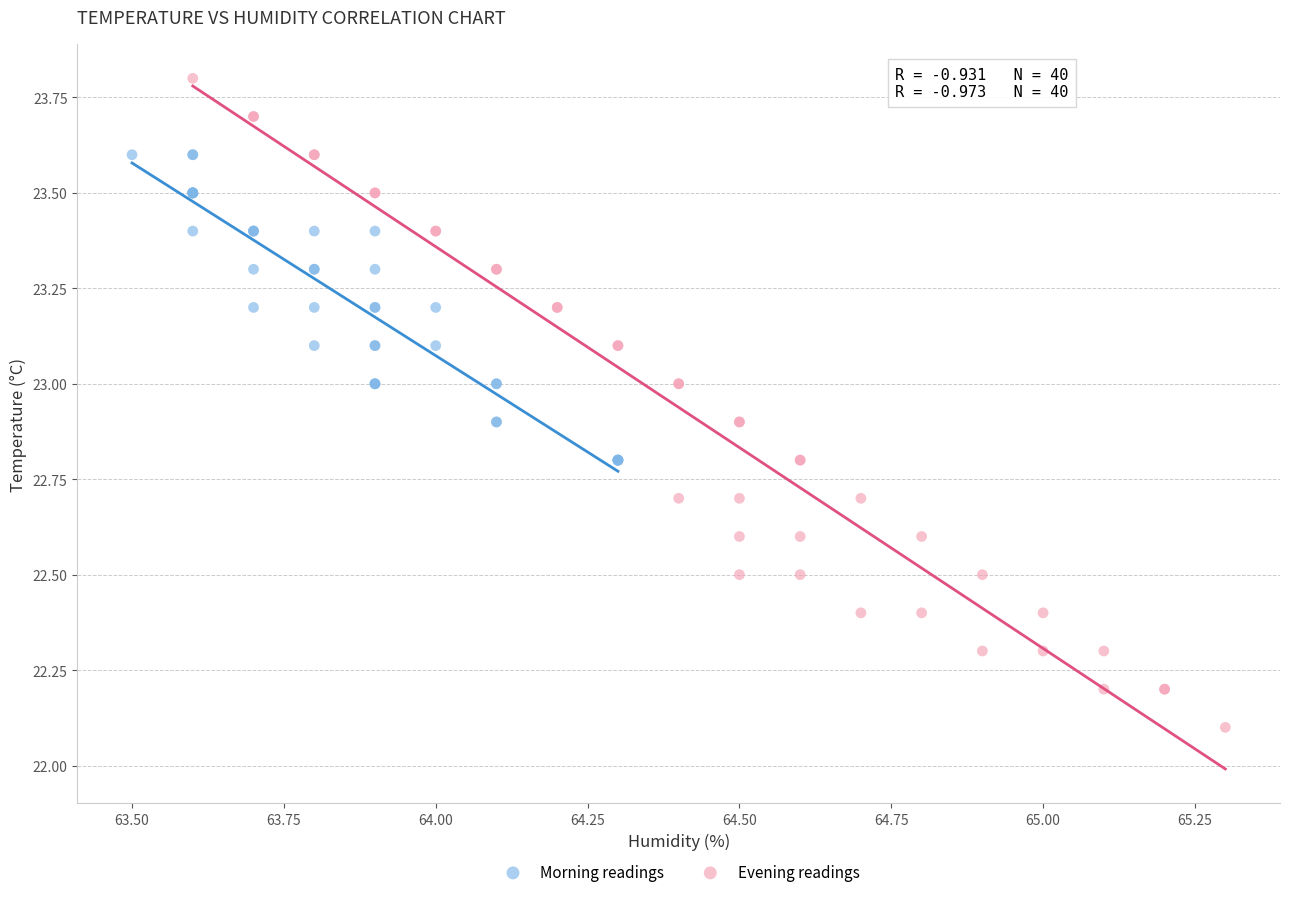

Which series reaches the minimum Y coordinate?

Evening readings